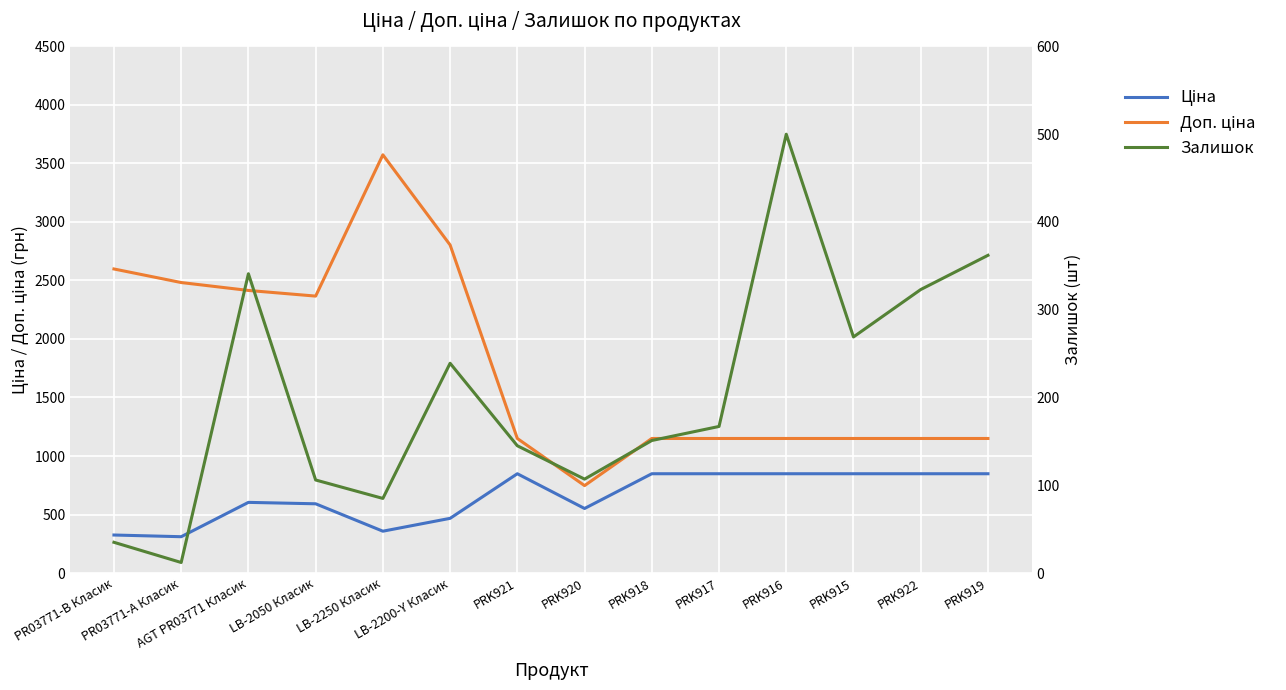

Between PR03771-А Класик and PRK918, which series saw the biggest shift?

Доп. ціна